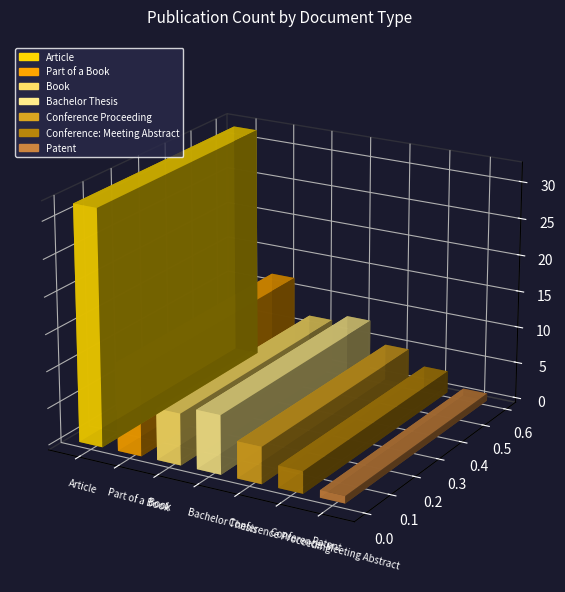

Is it true that the value at Book is 4?

False